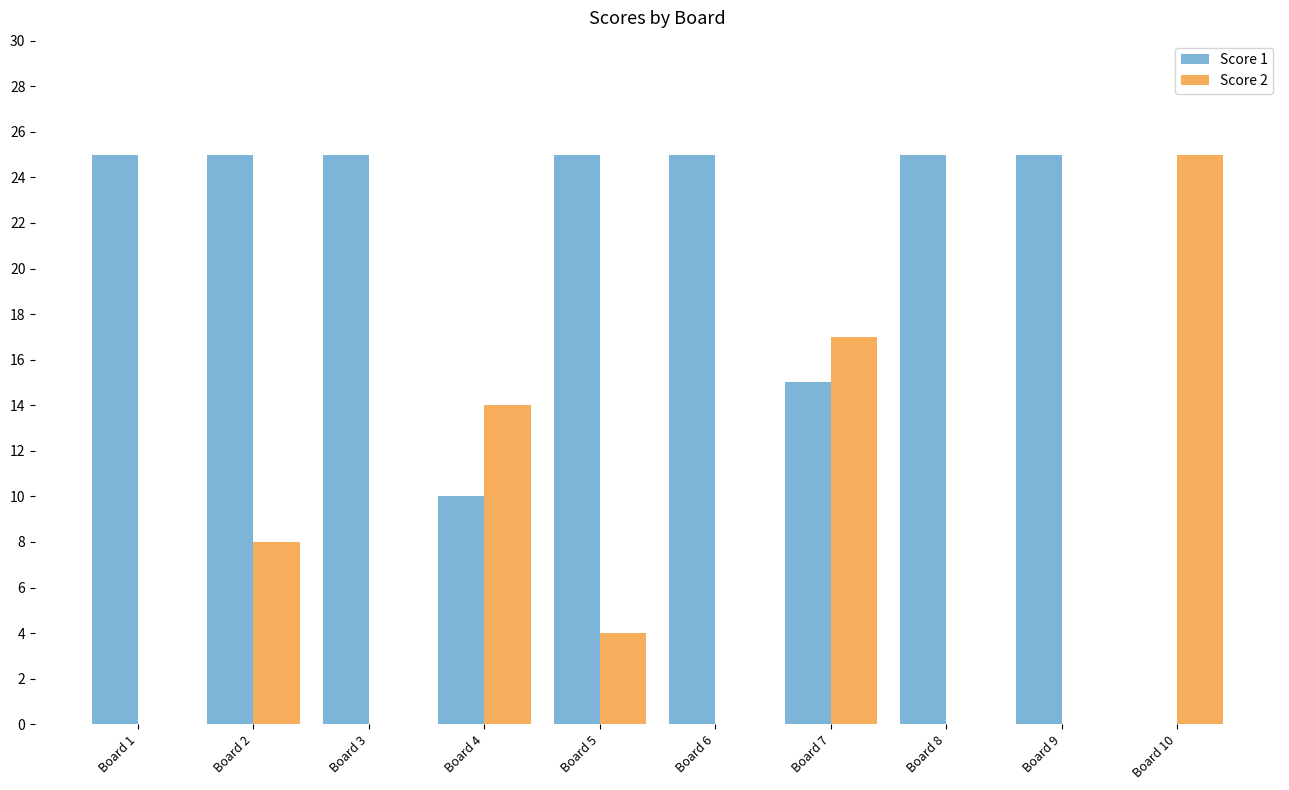

Does the chart contain stacked bars?

No